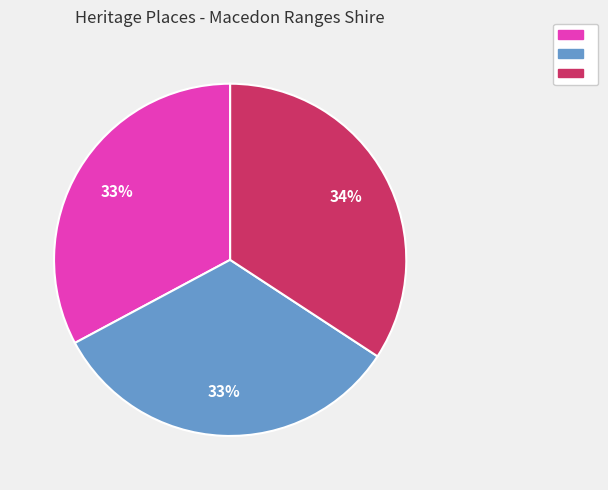

To the nearest percent, what is the difference between the largest and smallest slice percentages?

1%